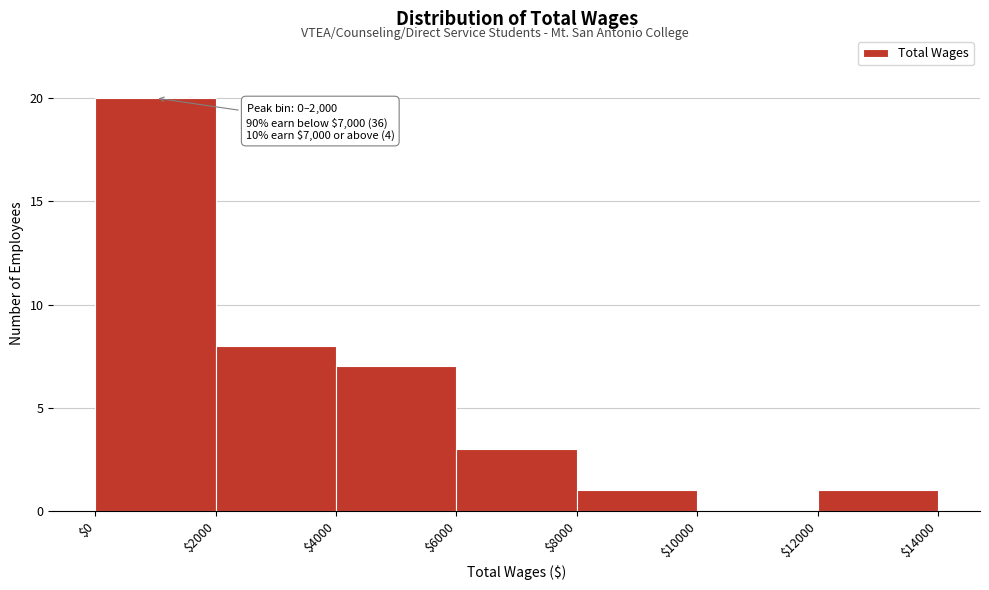

Over which range of the x-axis is the bar tallest?

$0 to $2000